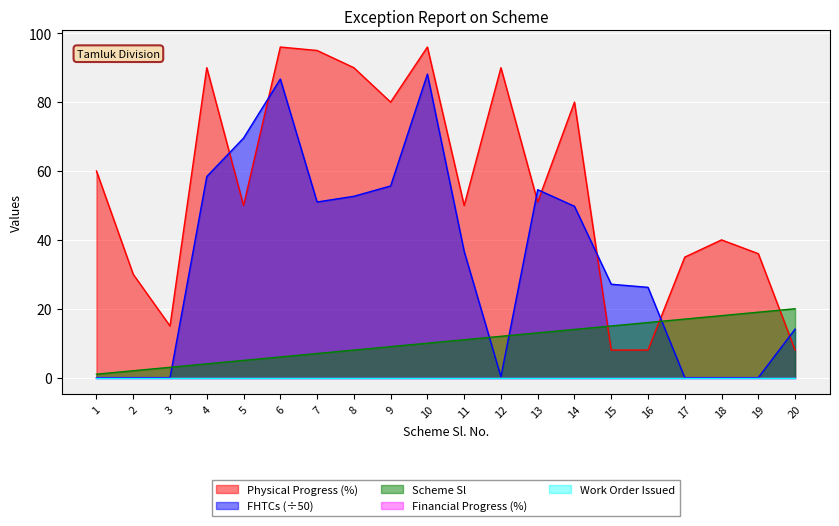

Which series has the largest range (max minus min)?

FHTCs